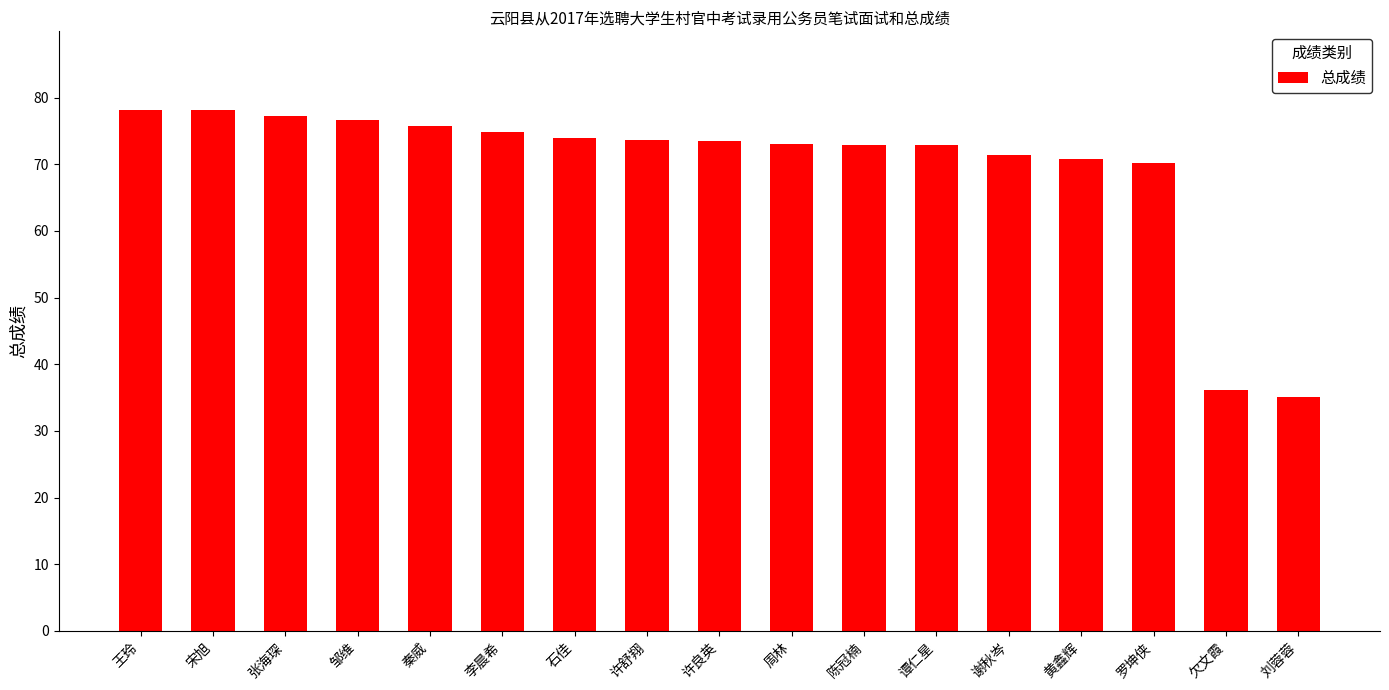

What is the difference between the second highest and minimum values?

43.0